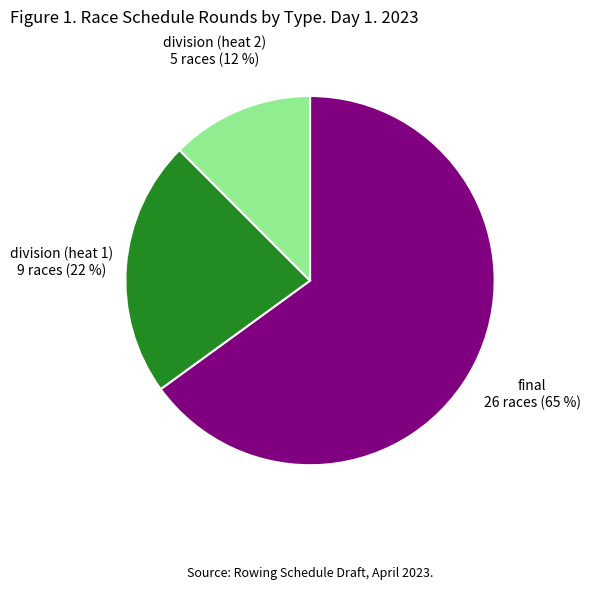

Rank the categories by value from highest to lowest.

final, division (heat 1), division (heat 2)